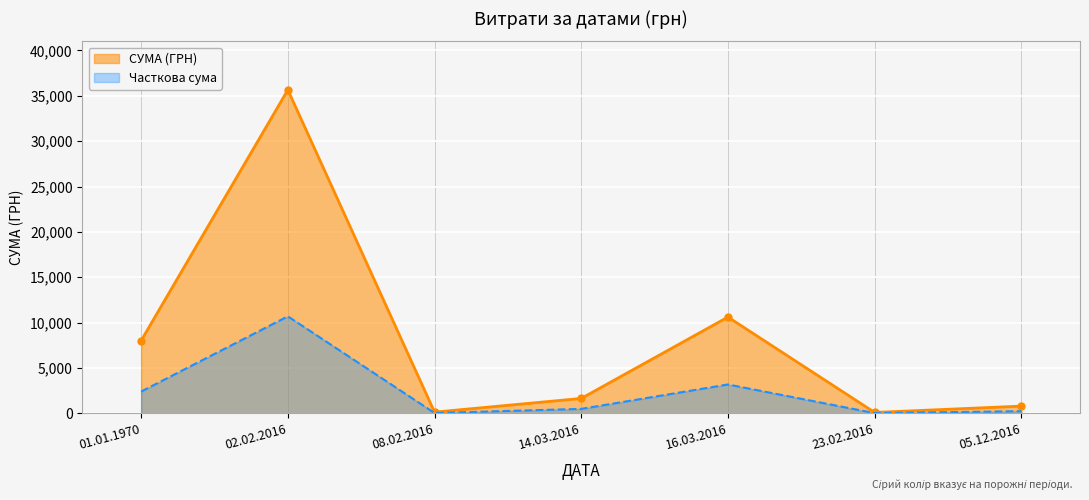

What is the sum of the values at 16.03.2016 and 02.02.2016?

46263.0